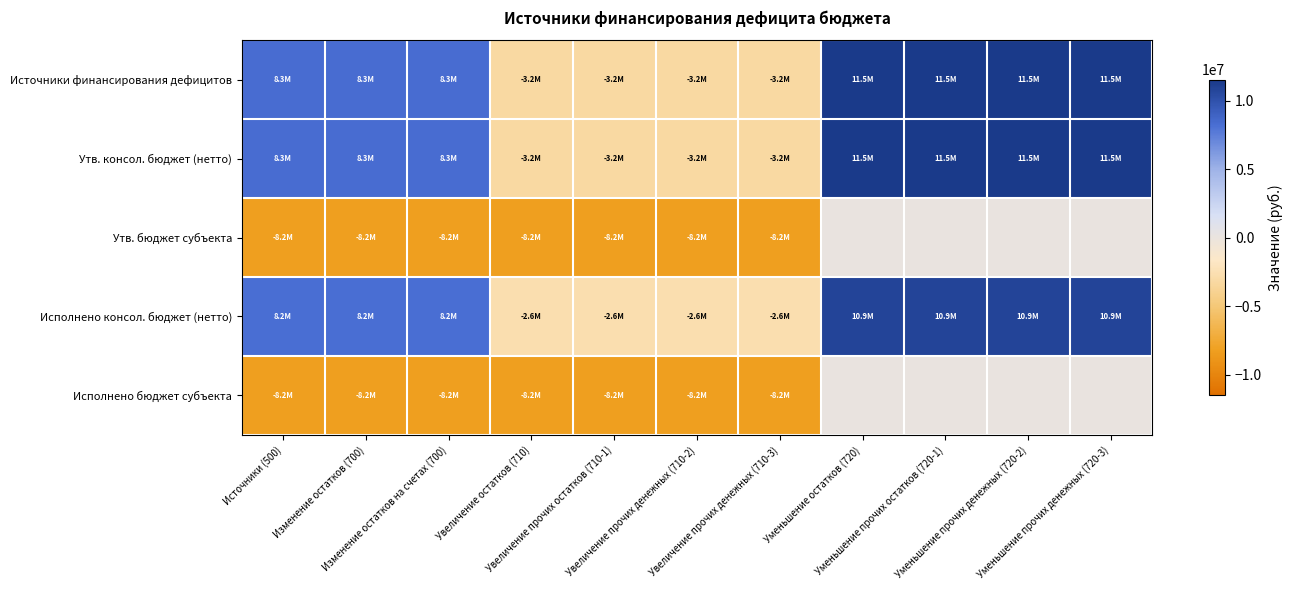

Which label corresponds to the smallest value in the chart?

Источники (500)